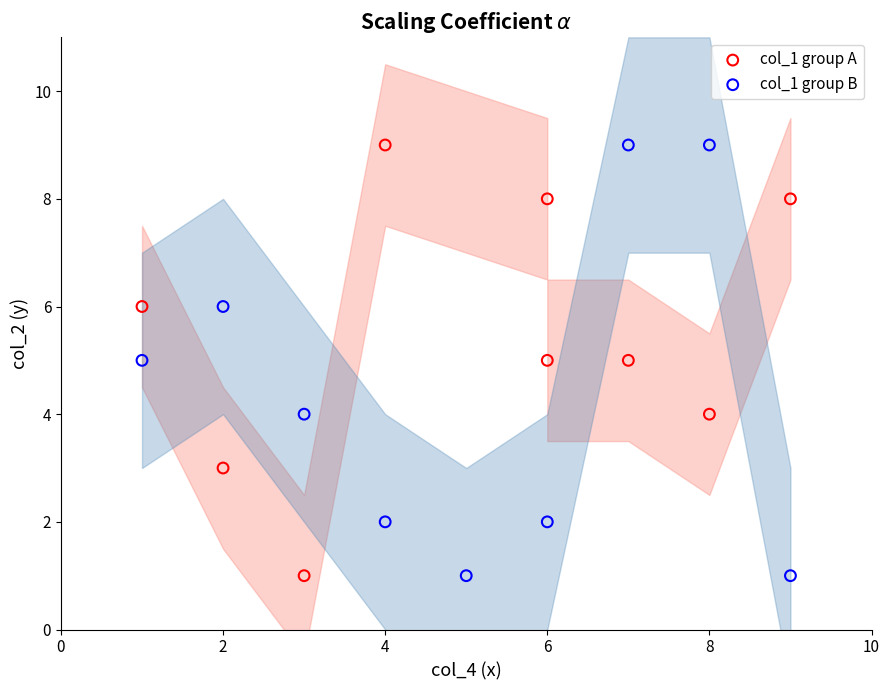

What are all the series names shown in the legend?

col_1 group A, col_1 group B